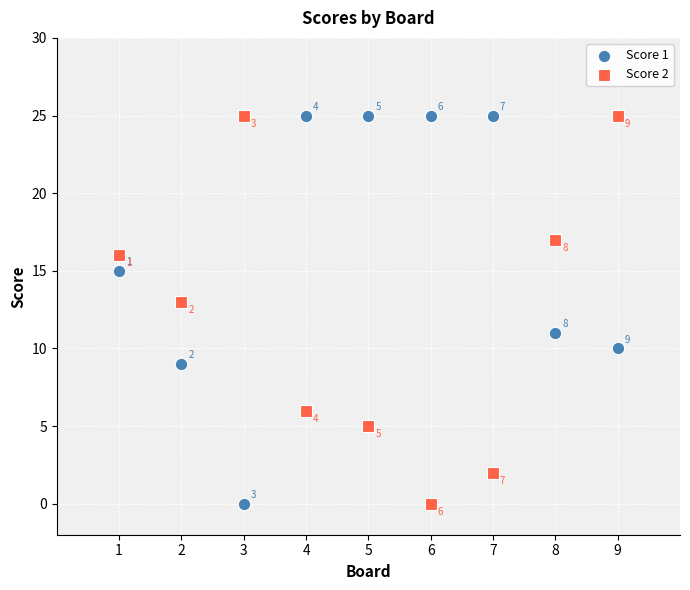

Across all data points, what is the range of Y values (max minus min)?

25